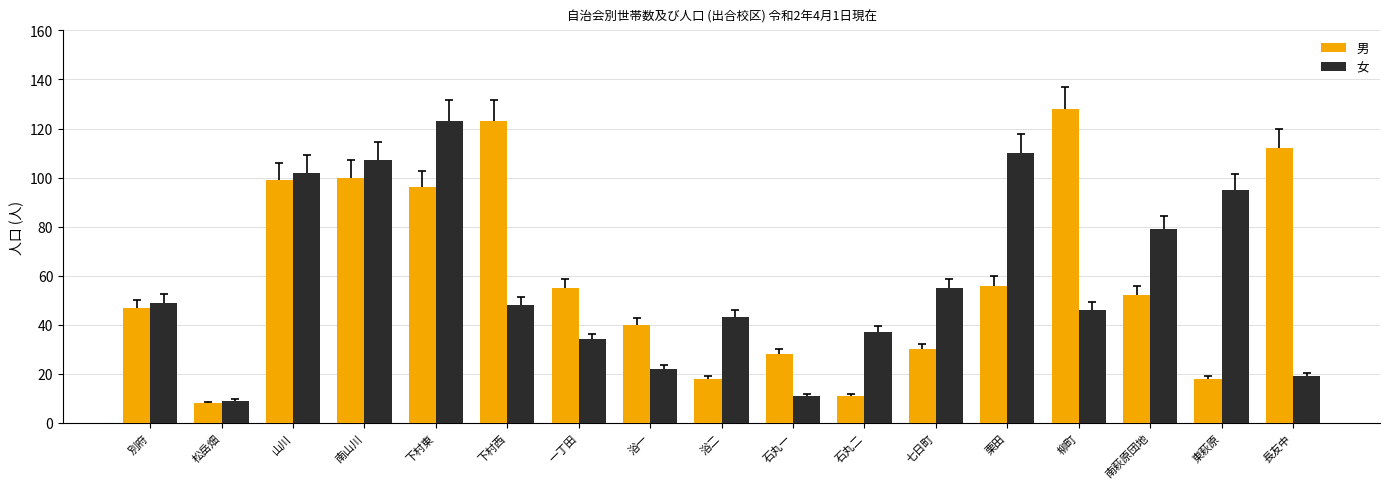

What is the label of the 7th bar from the right?

石丸二